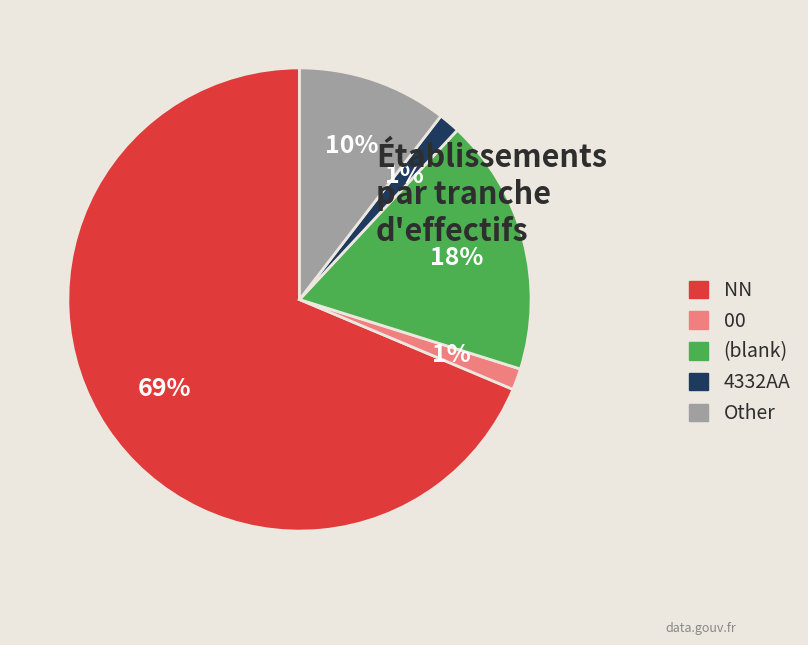

How many segments does this pie chart have?

5